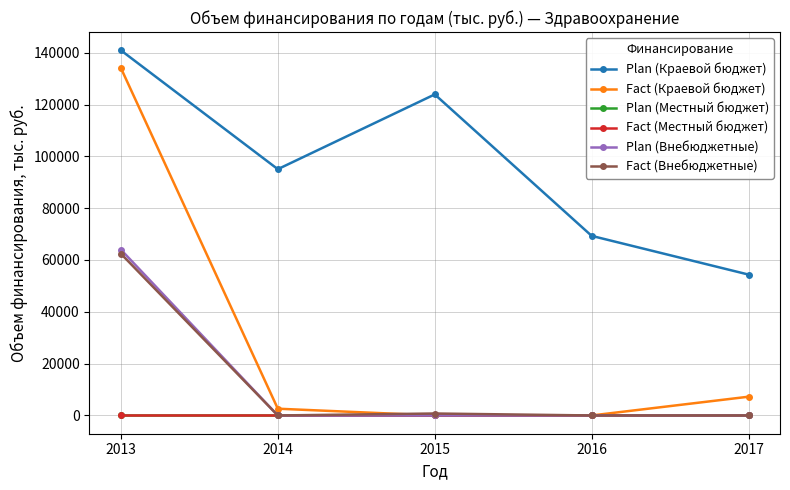

Does the chart have visible grid lines?

Yes